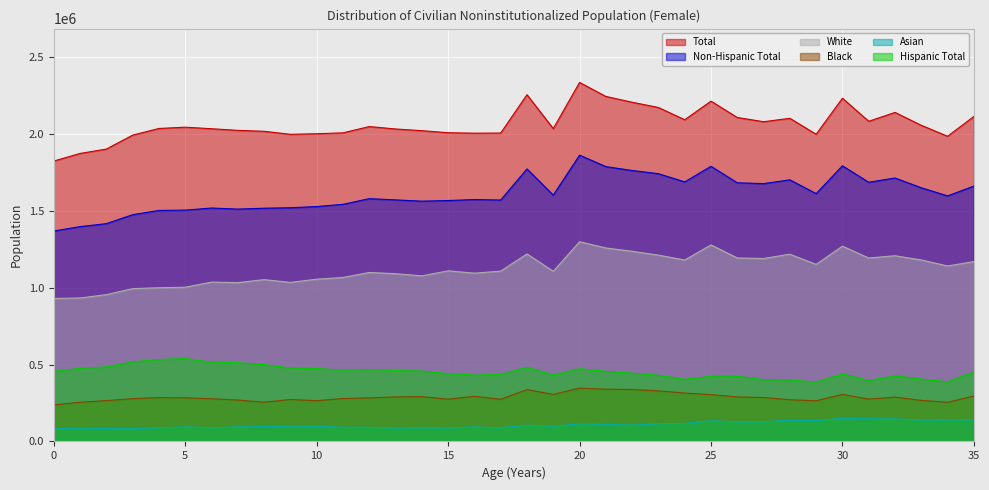

At 31, list the series in order from smallest to largest.

Asian, Black, Hispanic Total, White, Non-Hispanic Total, Total